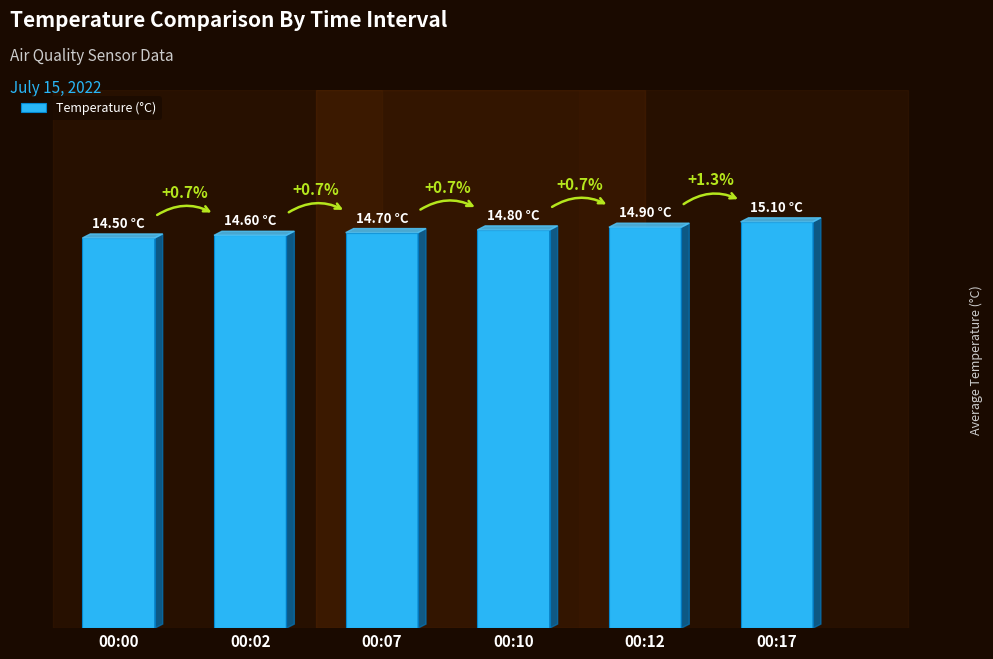

Are the bars horizontal?

No